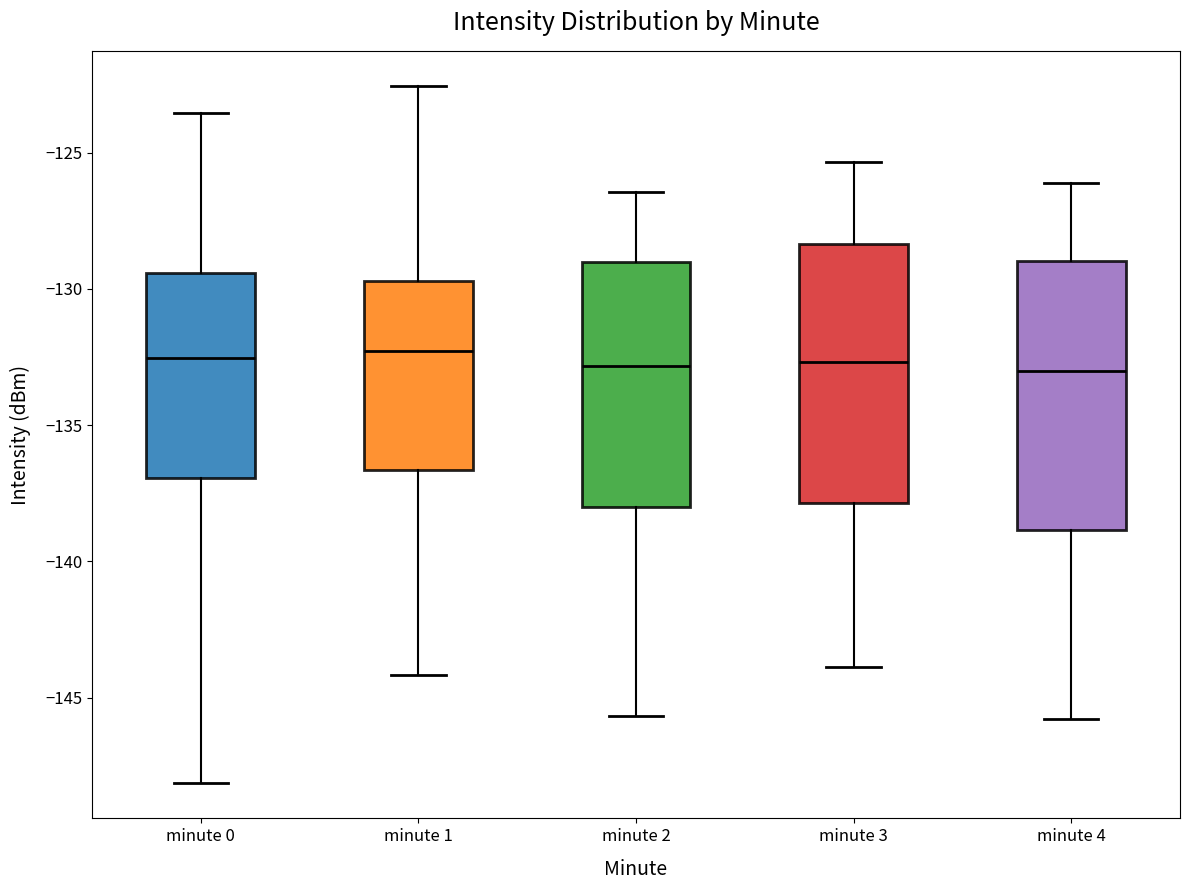

Reading left to right, transcribe this box plot: for each box, give where its median line is, the range the box spans, and where its two whiskers end, as read against the y-axis. The values are not printed on the chart, so give them approximately, as read against the axis.

minute 0: median -132.5, box -137.0 to -129.5, whiskers -148.0 to -123.5
minute 1: median -132.5, box -136.5 to -129.5, whiskers -144.0 to -122.5
minute 2: median -133.0, box -138.0 to -129.0, whiskers -145.5 to -126.5
minute 3: median -132.5, box -138.0 to -128.5, whiskers -144.0 to -125.5
minute 4: median -133.0, box -139.0 to -129.0, whiskers -146.0 to -126.0